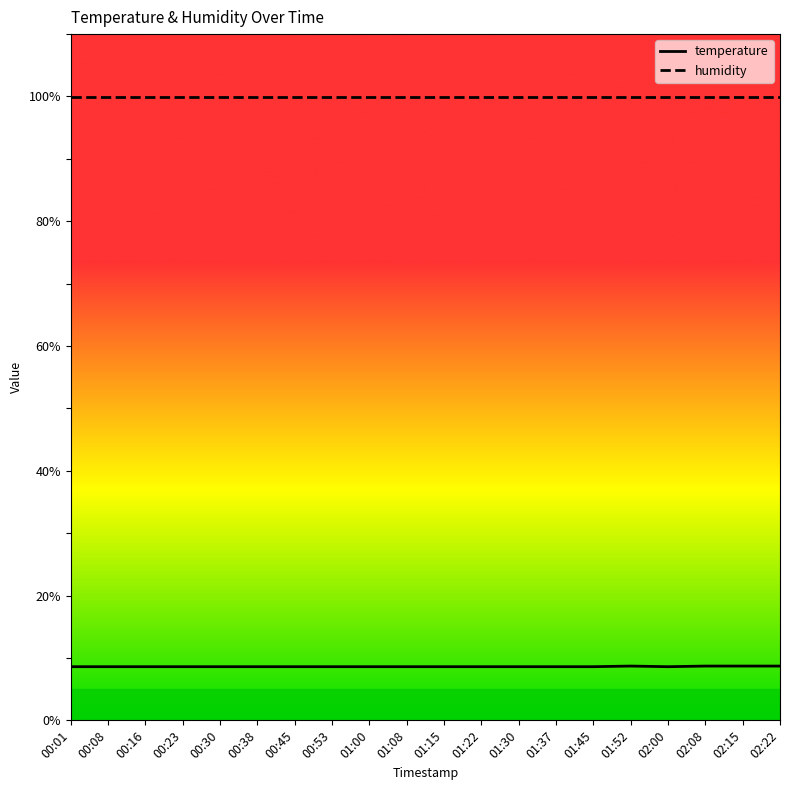

Between 02:22 and 00:38, which is larger?

02:22